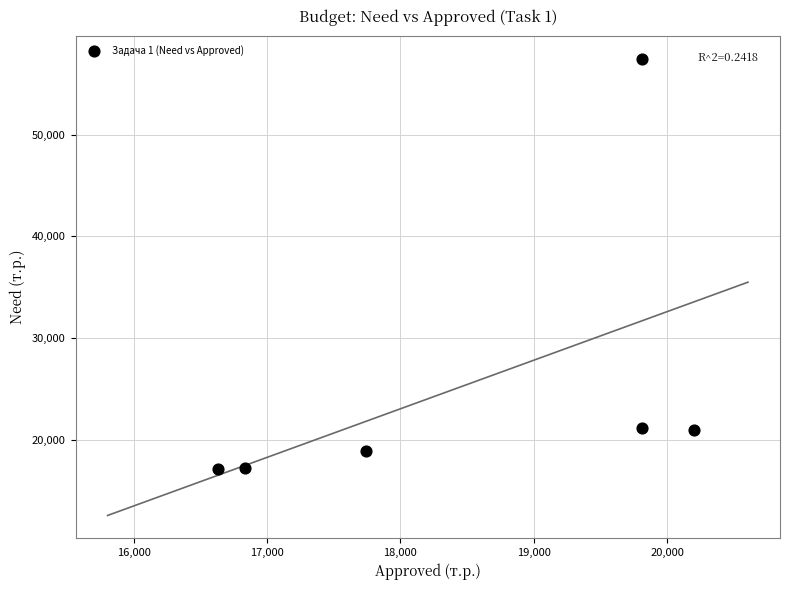

What is the range of Y values (max minus min)?

40370.0